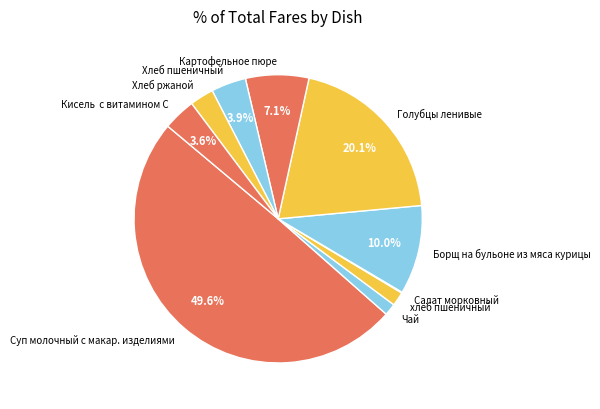

Between Кисель с витамином С and Чай, which is larger?

Кисель с витамином С